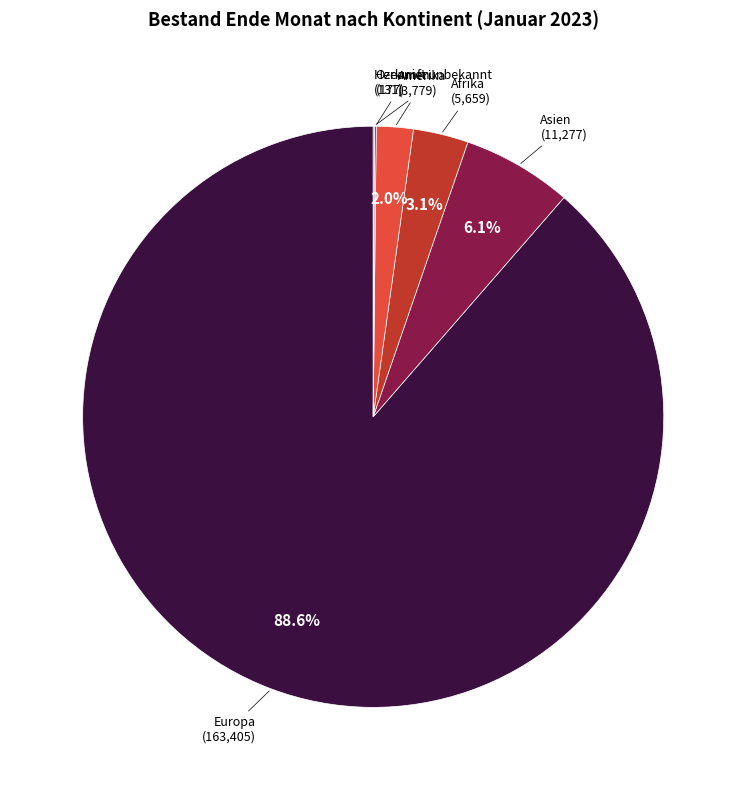

To the nearest percent, what is the average slice percentage?

17%